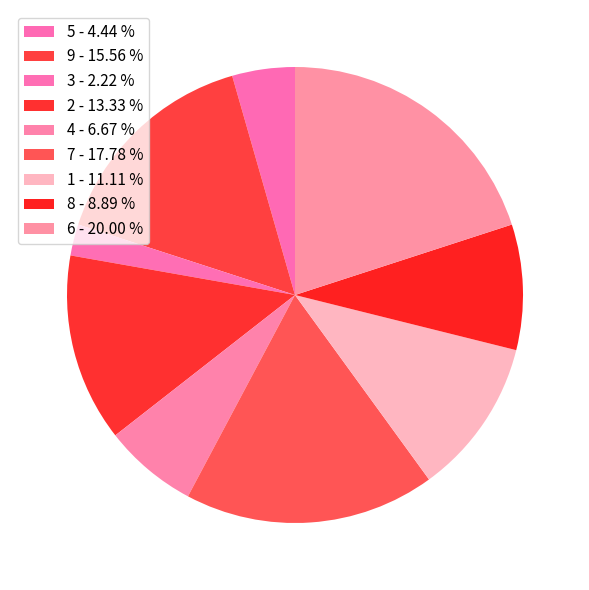

How many slices are in this pie chart?

9